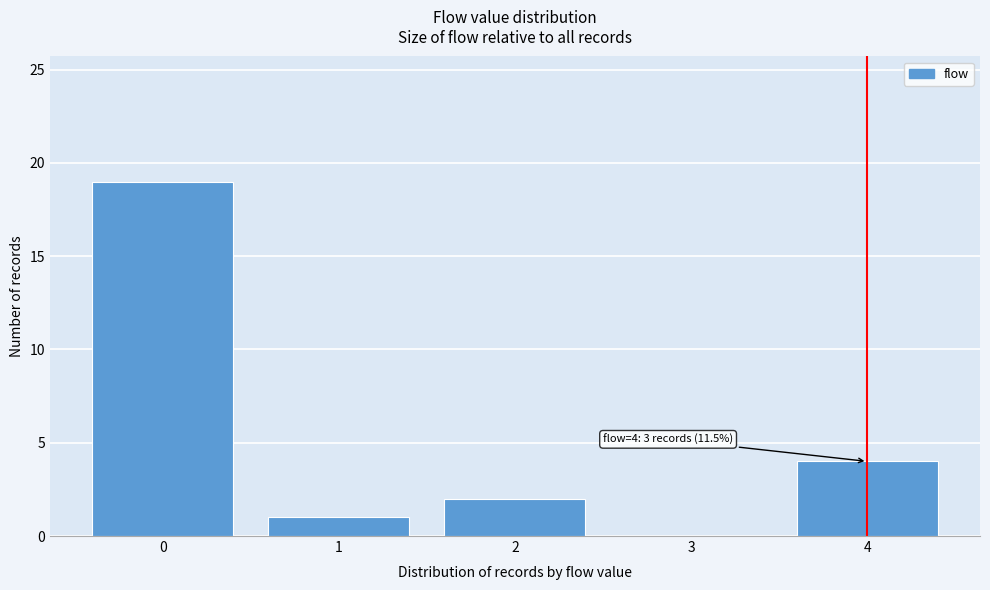

Reading left to right, list all the values displayed in this chart.

0=19	1=1	2=2	3=0	4=4